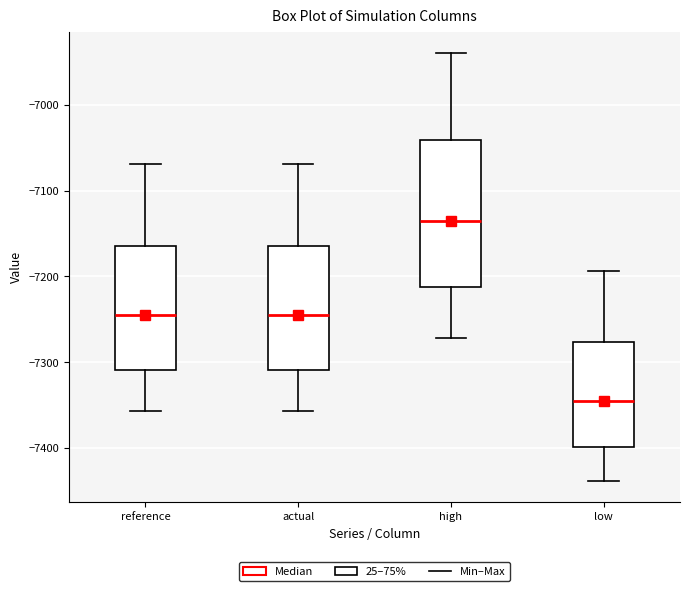

Reading left to right, transcribe this box plot: for each box, give where its median line is, the range the box spans, and where its two whiskers end, as read against the y-axis. The values are not printed on the chart, so give them approximately, as read against the axis.

reference: median -7250, box -7310 to -7160, whiskers -7360 to -7070
actual: median -7250, box -7310 to -7160, whiskers -7360 to -7070
high: median -7140, box -7210 to -7040, whiskers -7270 to -6940
low: median -7350, box -7400 to -7280, whiskers -7440 to -7190